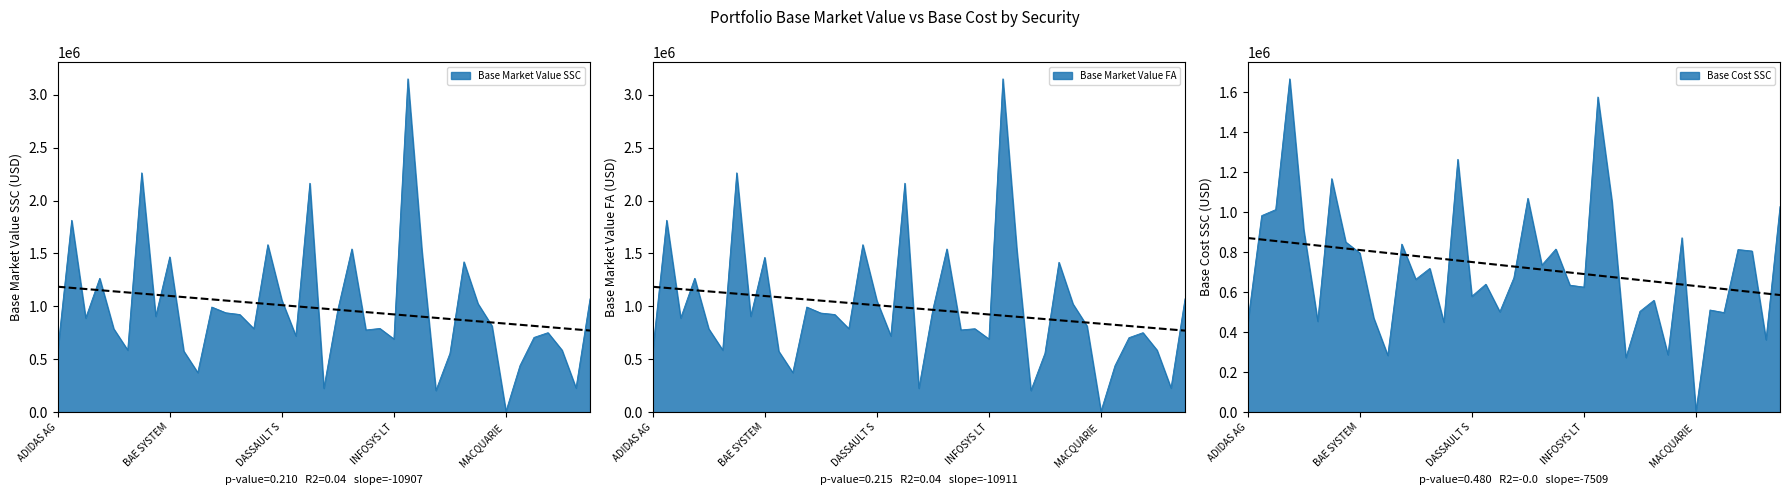

What is the sum of all Base Market Value SSC values?

38153838.3